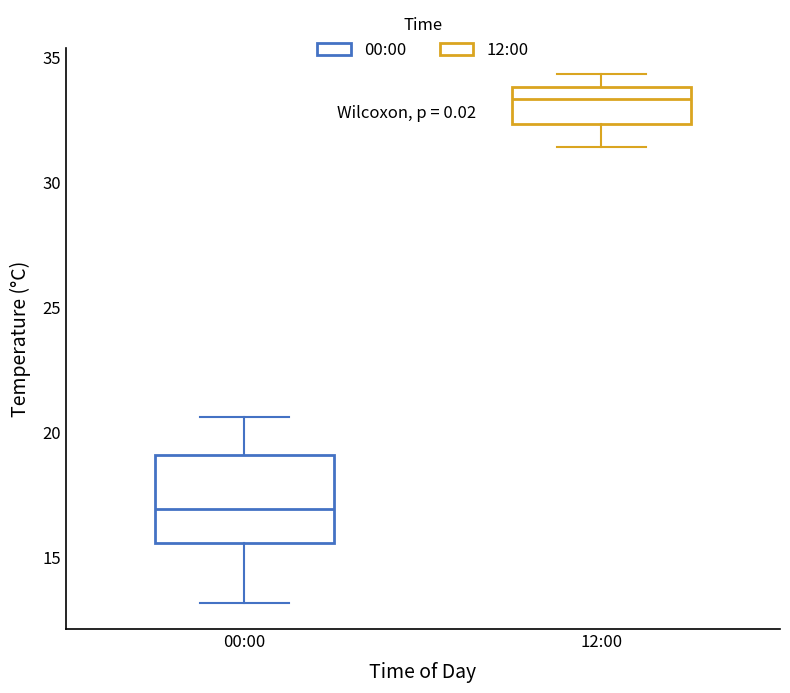

Reading left to right, read every box against the y-axis: the position of its median line, the range the box covers, and the ends of its whiskers. The values are not printed on the chart, so give them approximately, as read against the axis.

00:00: median 17.0, box 15.5 to 19.0, whiskers 13.0 to 20.5
12:00: median 33.5, box 32.5 to 34.0, whiskers 31.5 to 34.5